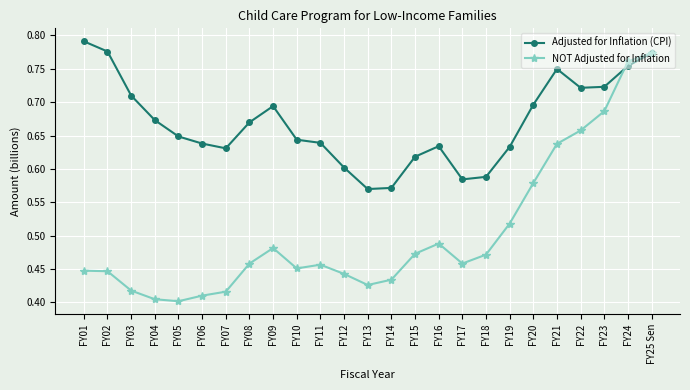

What are all the series names shown in the legend?

Adjusted for Inflation (CPI), NOT Adjusted for Inflation